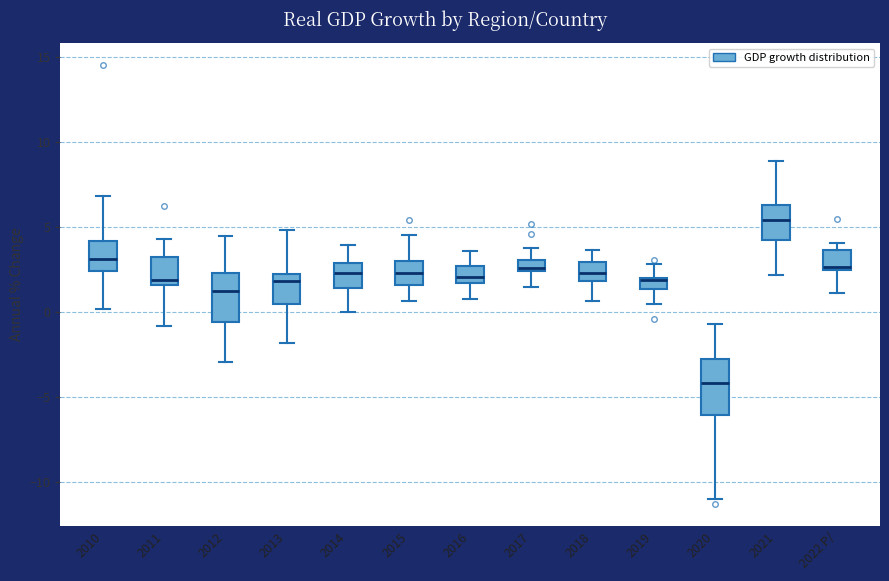

Where does the upper whisker of the box for 2013 end on the y-axis? The values are not printed on the chart, so give them approximately, as read against the axis.

5.0